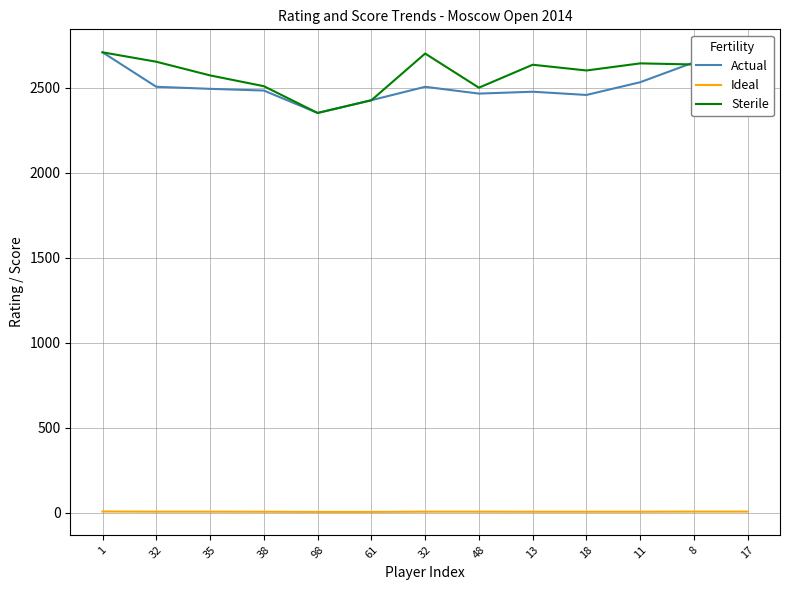

Reading right to left, what are all the values shown in this chart?

Actual: 2611.0	2651.0	2534.0	2459.0	2478.0	2467.0	2507.0	2428.0	2353.0	2485.0	2495.0	2507.0	2710.0
Ideal: 6.5	6.5	5.5	5.5	5.5	6.0	6.0	4.5	4.5	5.5	6.0	6.0	7.0
Sterile: 2474.4	2638.4	2644.9	2603.1	2636.8	2501.8	2702.8	2427.8	2353.0	2510.6	2574.1	2654.5	2710.0